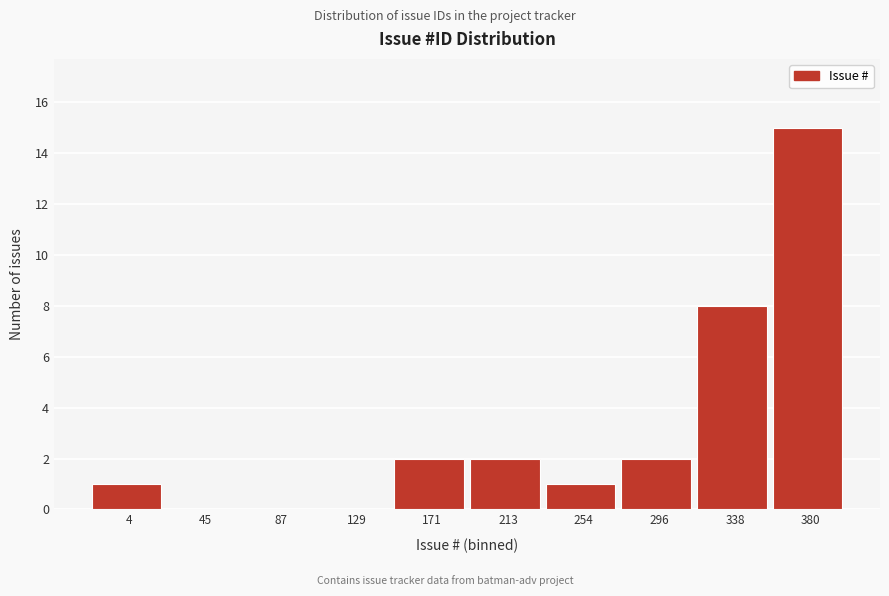

Reading left to right, list all the values displayed in this chart.

4=1	45=0	87=0	129=0	171=2	213=2	254=1	296=2	338=8	380=15